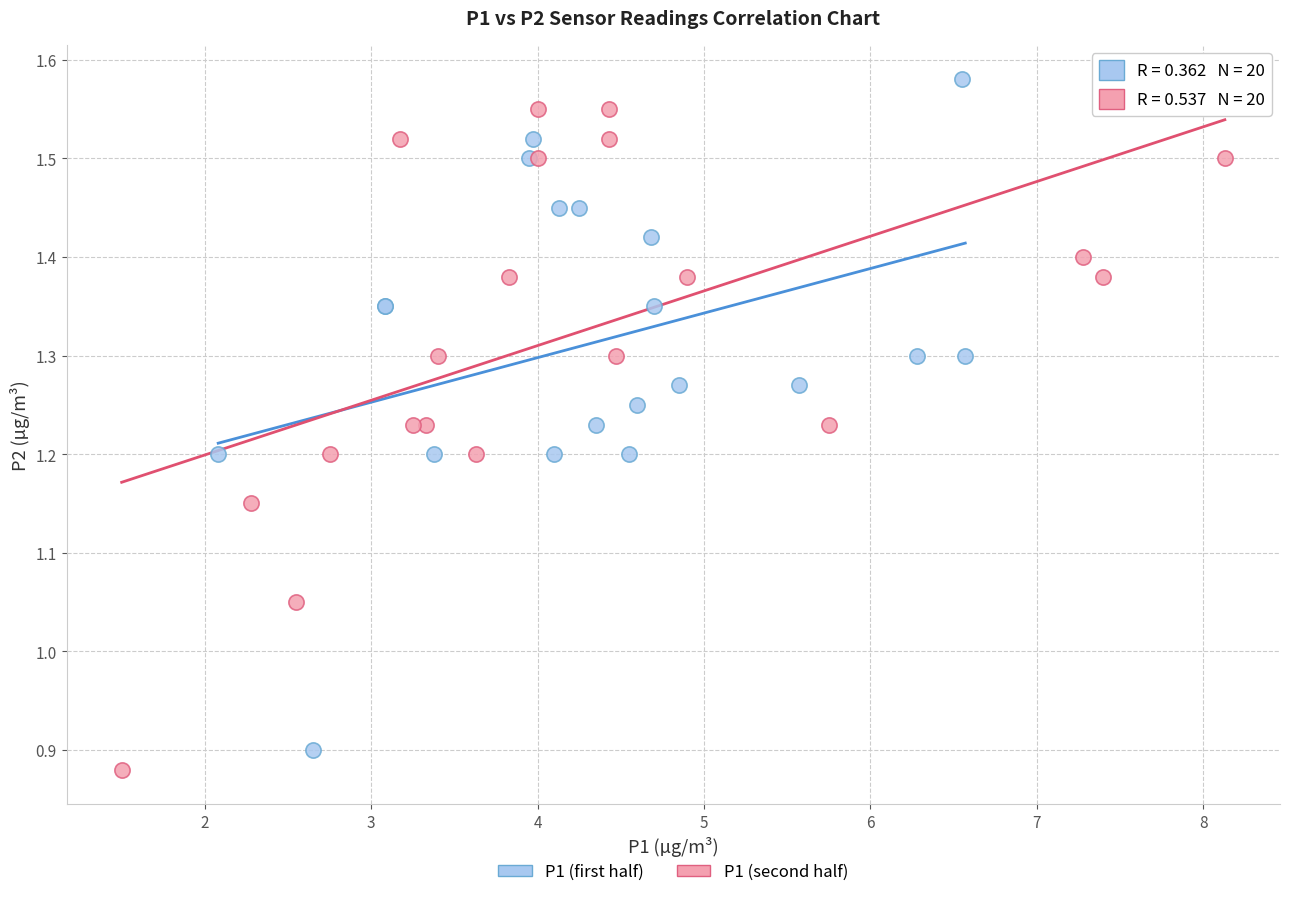

Which series reaches the maximum Y coordinate?

P1 (first half)